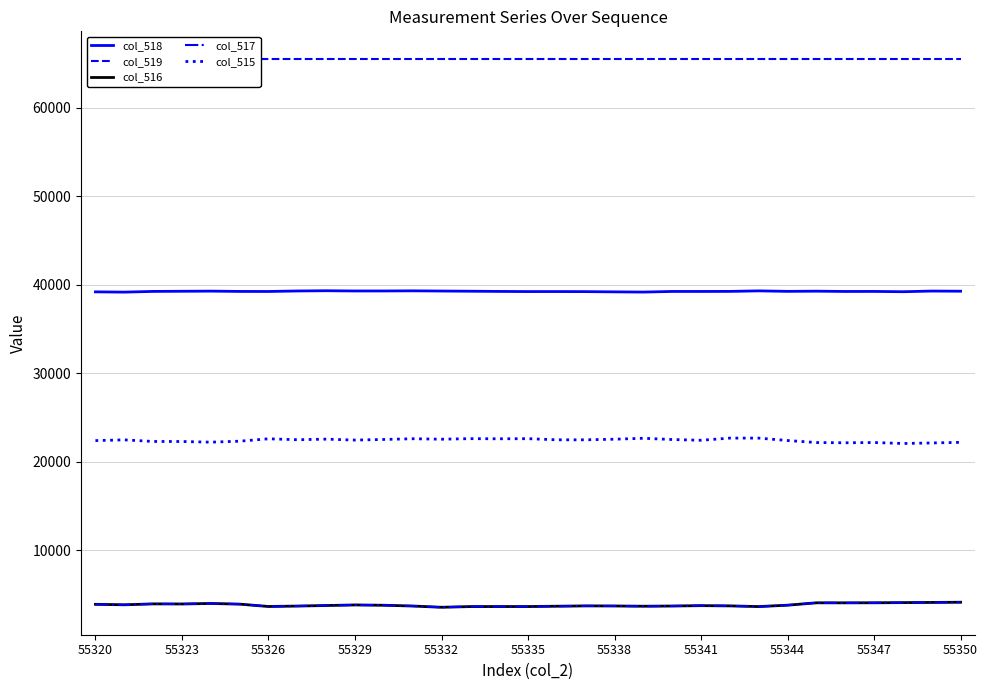

Reading left to right, list all the values displayed in this chart.

col_518: 39208	39178	39258	39274	39291	39256	39251	39307	39334	39307	39308	39323	39300	39280	39257	39240	39242	39234	39207	39184	39254	39254	39260	39319	39264	39285	39252	39257	39223	39298	39281
col_519: 65535	65535	65535	65535	65535	65535	65535	65535	65535	65535	65535	65535	65535	65535	65535	65535	65535	65535	65535	65535	65535	65535	65535	65535	65535	65535	65535	65535	65535	65535	65535
col_516: 3917	3864	3966	3955	4013	3938	3672	3721	3781	3847	3811	3725	3583	3662	3666	3665	3703	3738	3730	3702	3725	3767	3740	3662	3819	4087	4084	4090	4110	4129	4154
col_517: 3917	3864	3966	3955	4012	3937	3672	3721	3781	3845	3810	3724	3581	3662	3664	3665	3702	3738	3729	3702	3724	3766	3740	3662	3819	4086	4082	4089	4109	4129	4154
col_515: 22410	22493	22311	22306	22231	22341	22612	22507	22573	22468	22537	22618	22566	22627	22613	22625	22497	22498	22565	22672	22530	22445	22689	22689	22418	22189	22161	22191	22082	22142	22211